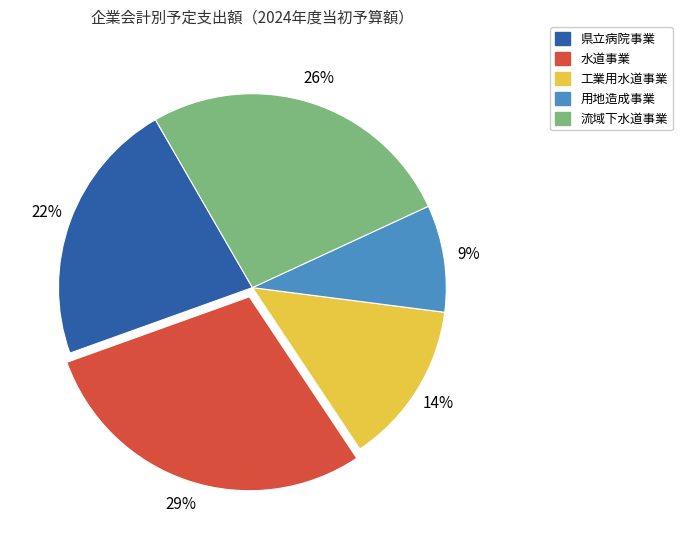

Combined, do 用地造成事業 and 流域下水道事業 account for over 50%?

No